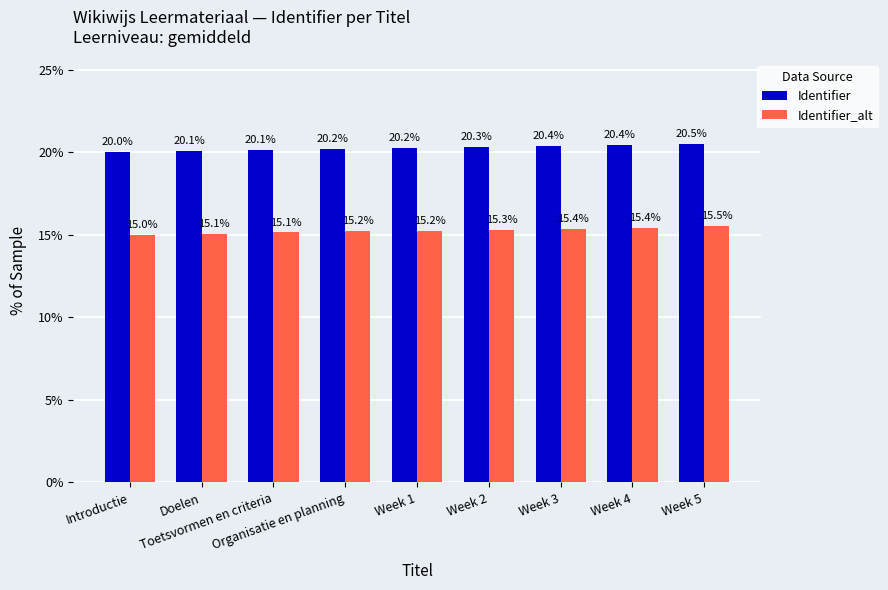

What is the difference between the highest and lowest values at Week 2?

5.0